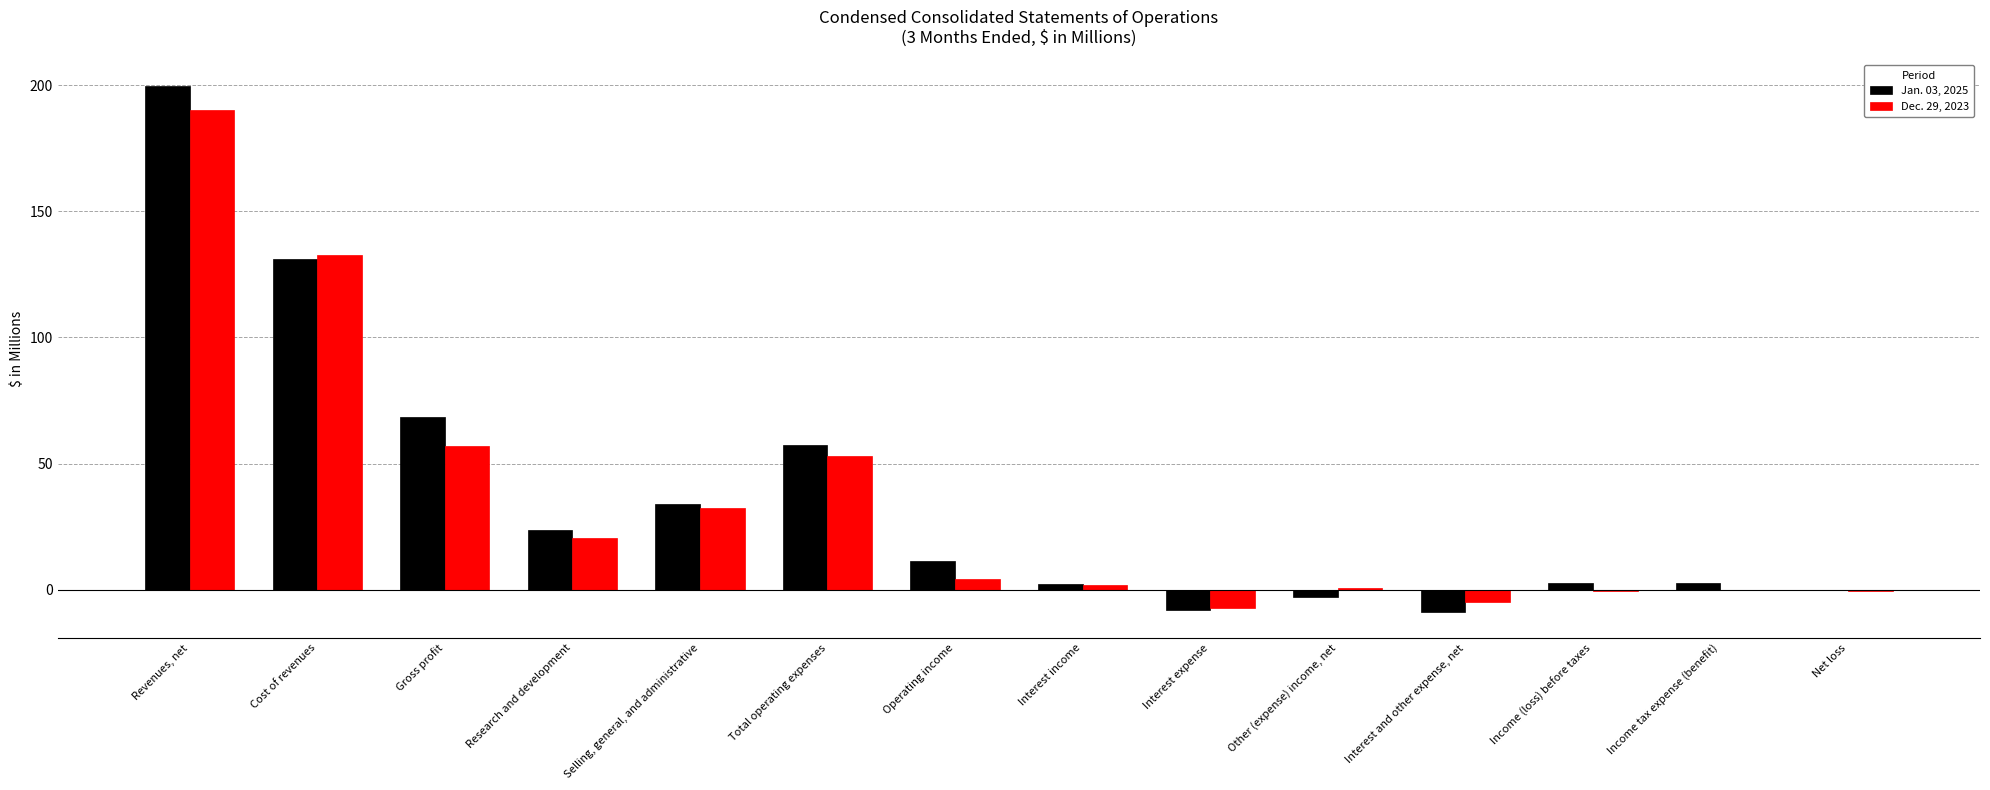

At which category is the sum across all series the highest?

Revenues, net